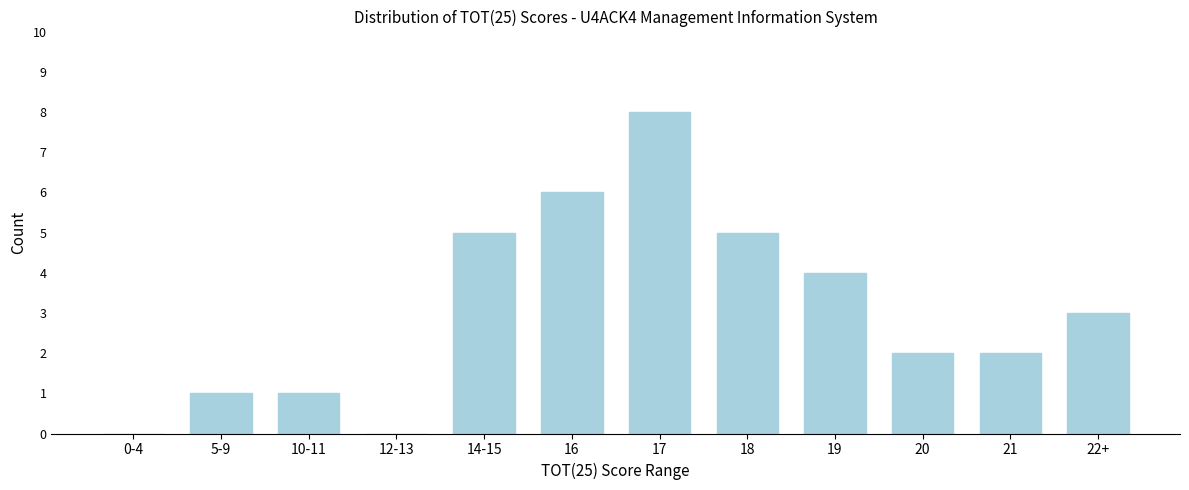

Reading right to left, transcribe all the data shown in this chart.

22+=3	21=2	20=2	19=4	18=5	17=8	16=6	14-15=5	12-13=0	10-11=1	5-9=1	0-4=0